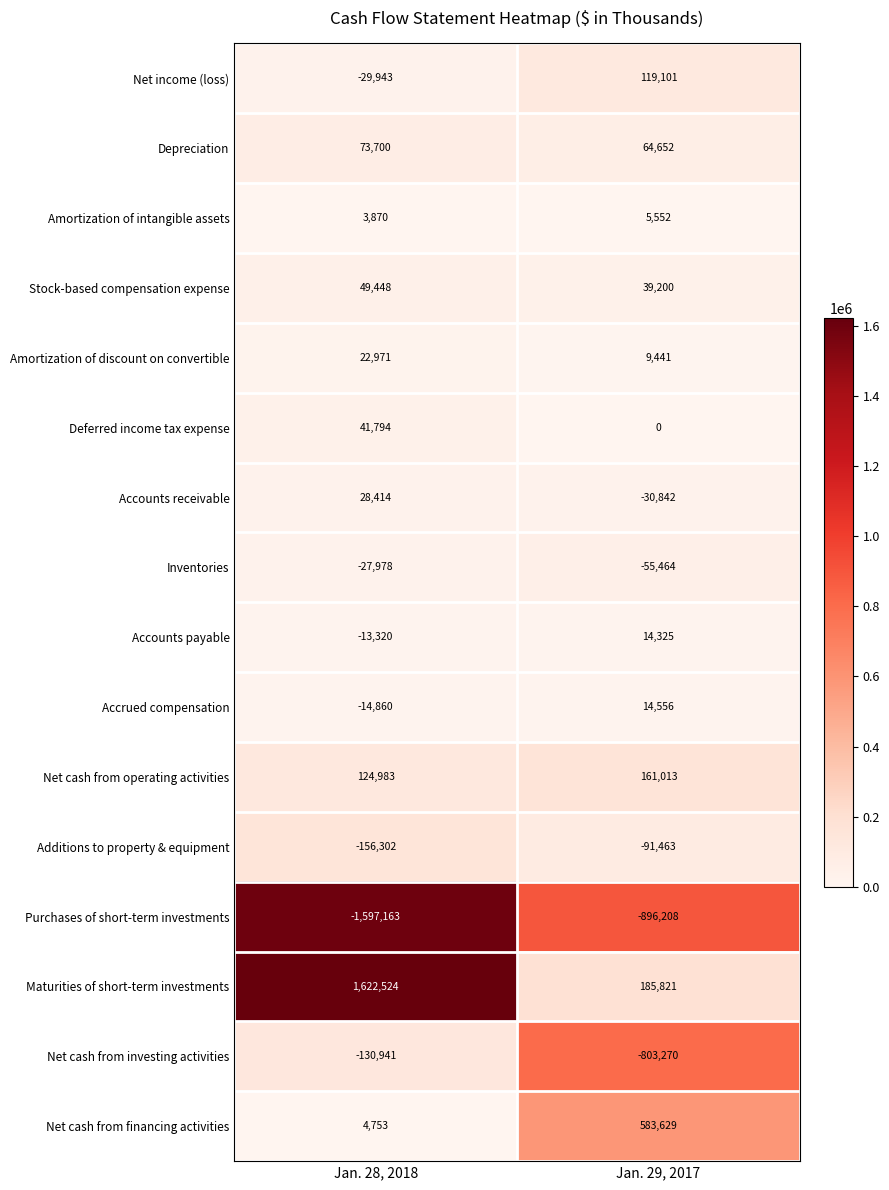

What value does the Amortization of intangible assets series have at Jan. 28, 2018, to the nearest 10?

3870